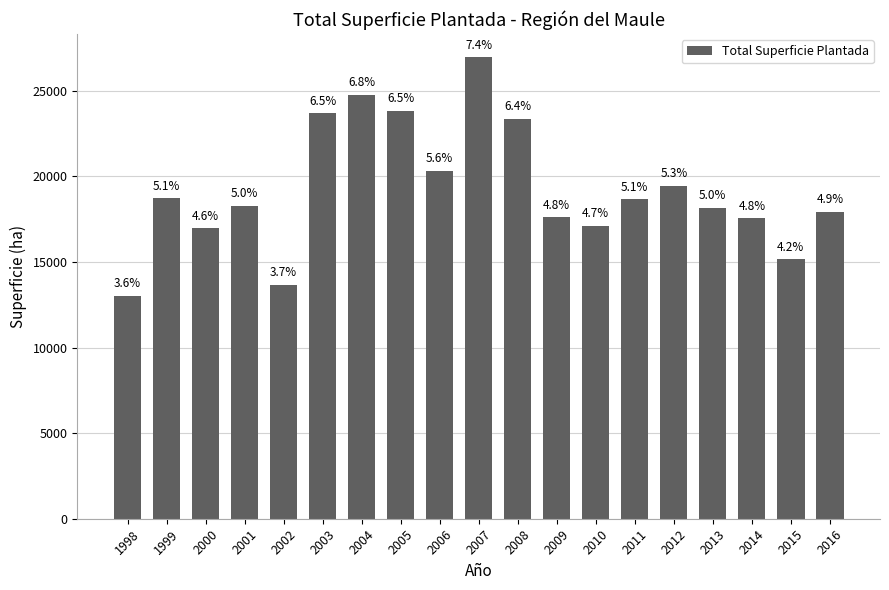

What is the value of the 9th bar from the left?

20315.3